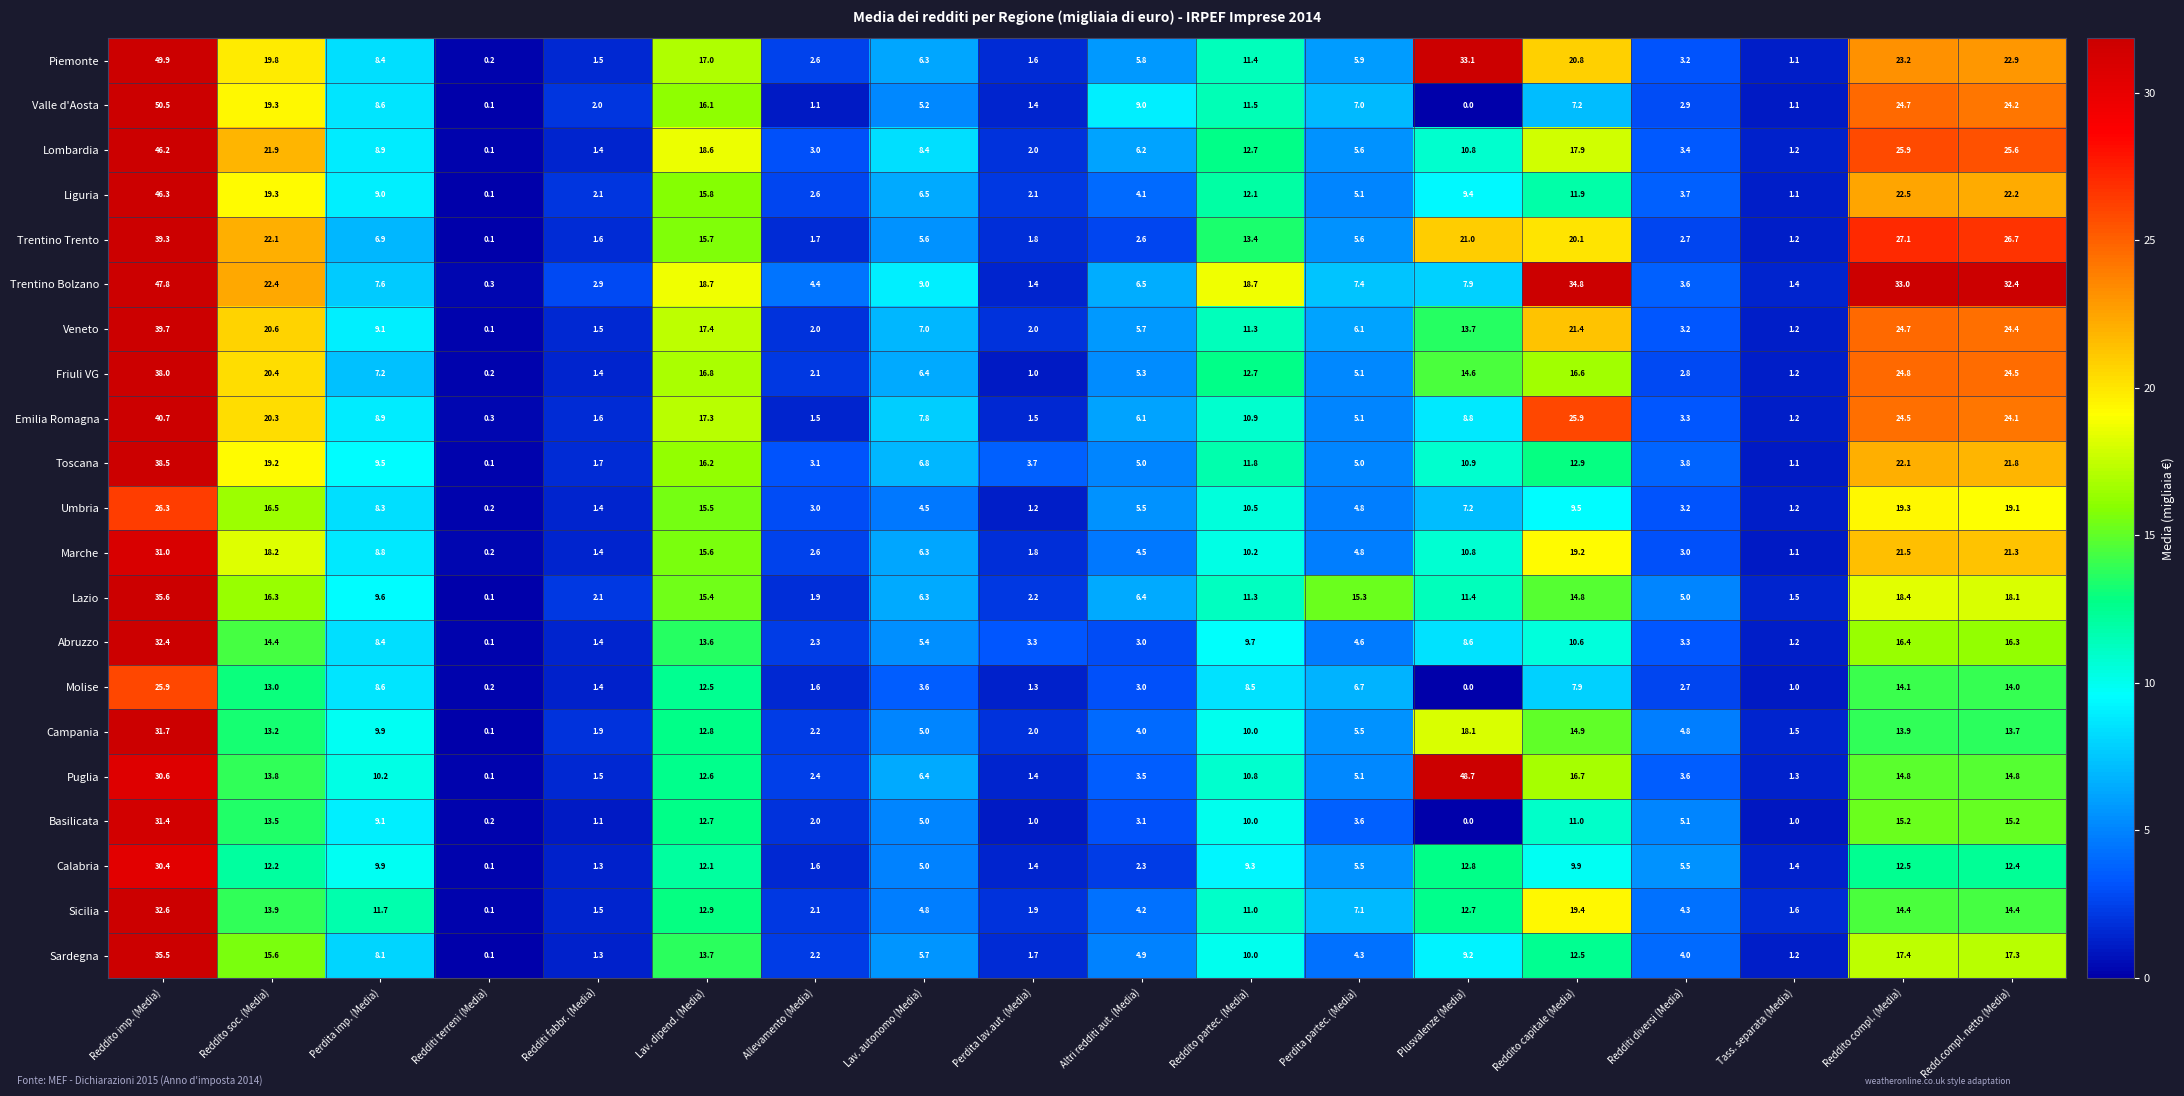

At Lav. dipend. (Media), list the series in order from smallest to largest.

Calabria, Molise, Puglia, Basilicata, Campania, Sicilia, Abruzzo, Sardegna, Lazio, Umbria, Marche, Trentino Trento, Liguria, Valle d'Aosta, Toscana, Friuli VG, Piemonte, Emilia Romagna, Veneto, Lombardia, Trentino Bolzano